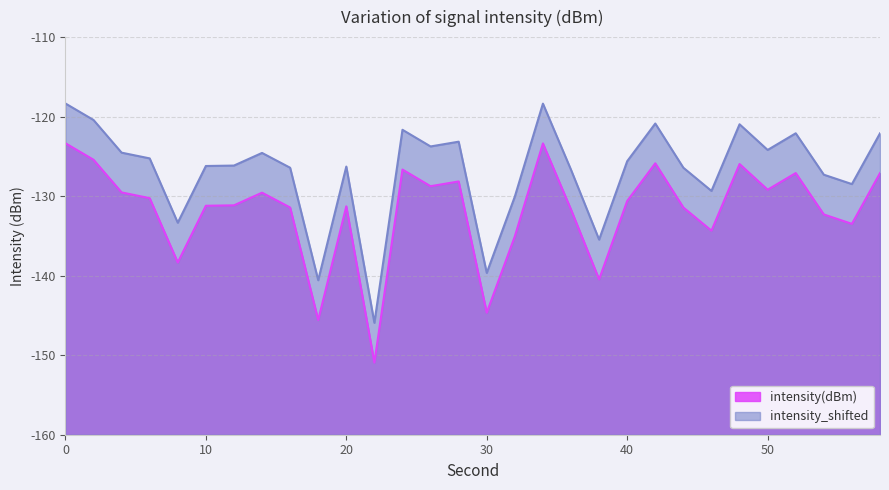

Between 30 and 46, which is larger?

46